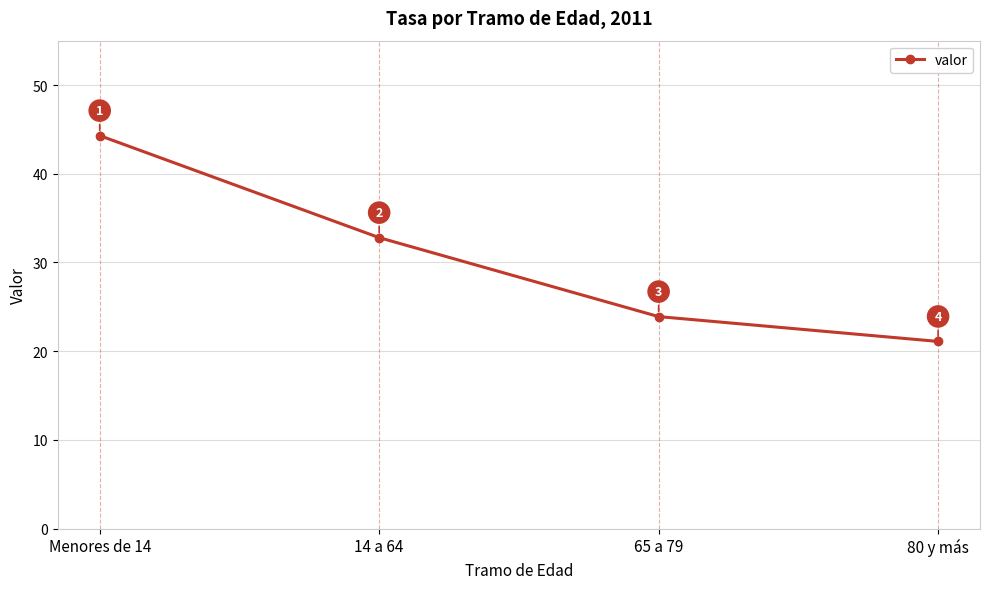

What is the smallest value displayed?

21.1